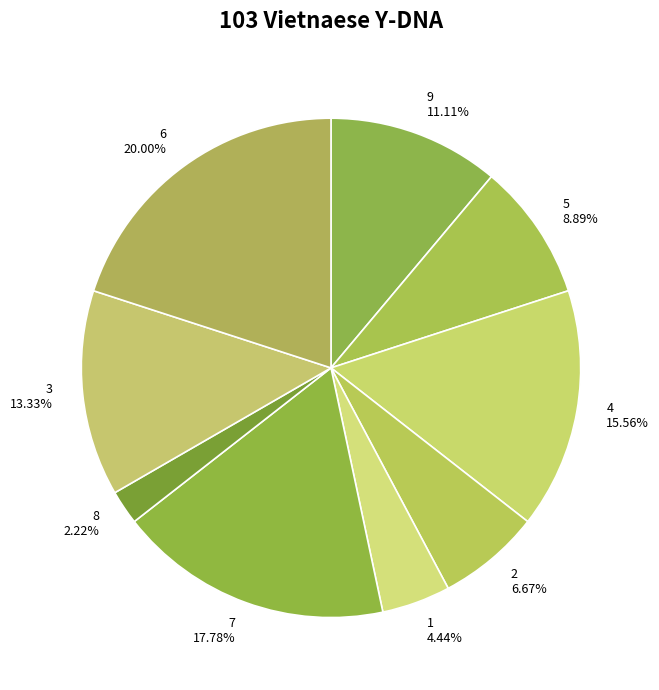

Rank the categories by value from highest to lowest.

6 20.00%, 7 17.78%, 4 15.56%, 3 13.33%, 9 11.11%, 5 8.89%, 2 6.67%, 1 4.44%, 8 2.22%